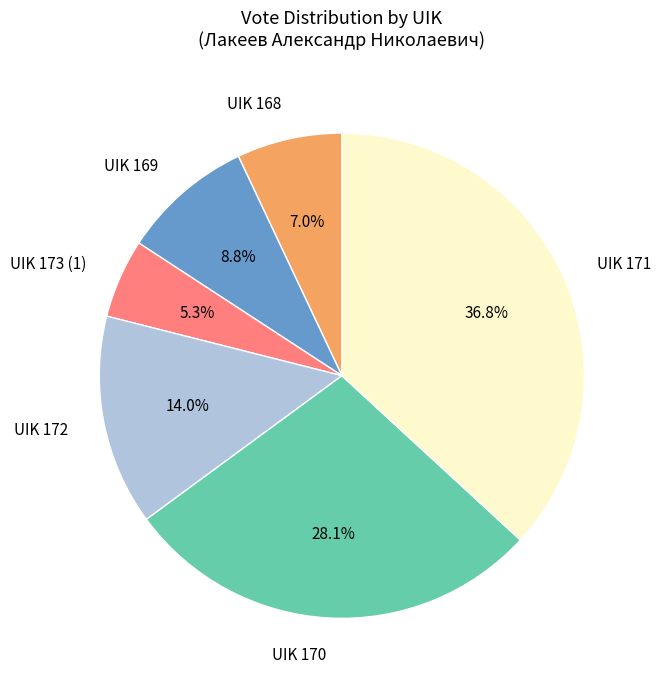

Rank the categories by value from highest to lowest.

UIK 171, UIK 170, UIK 172, UIK 169, UIK 168, UIK 173 (1)